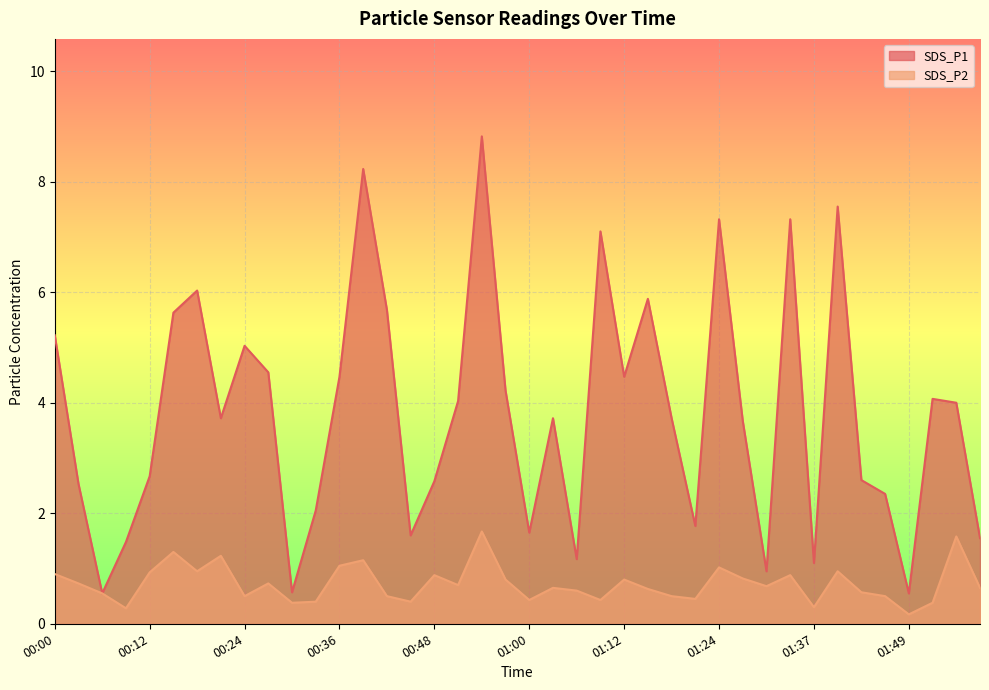

What position from the left is 00:39?

14